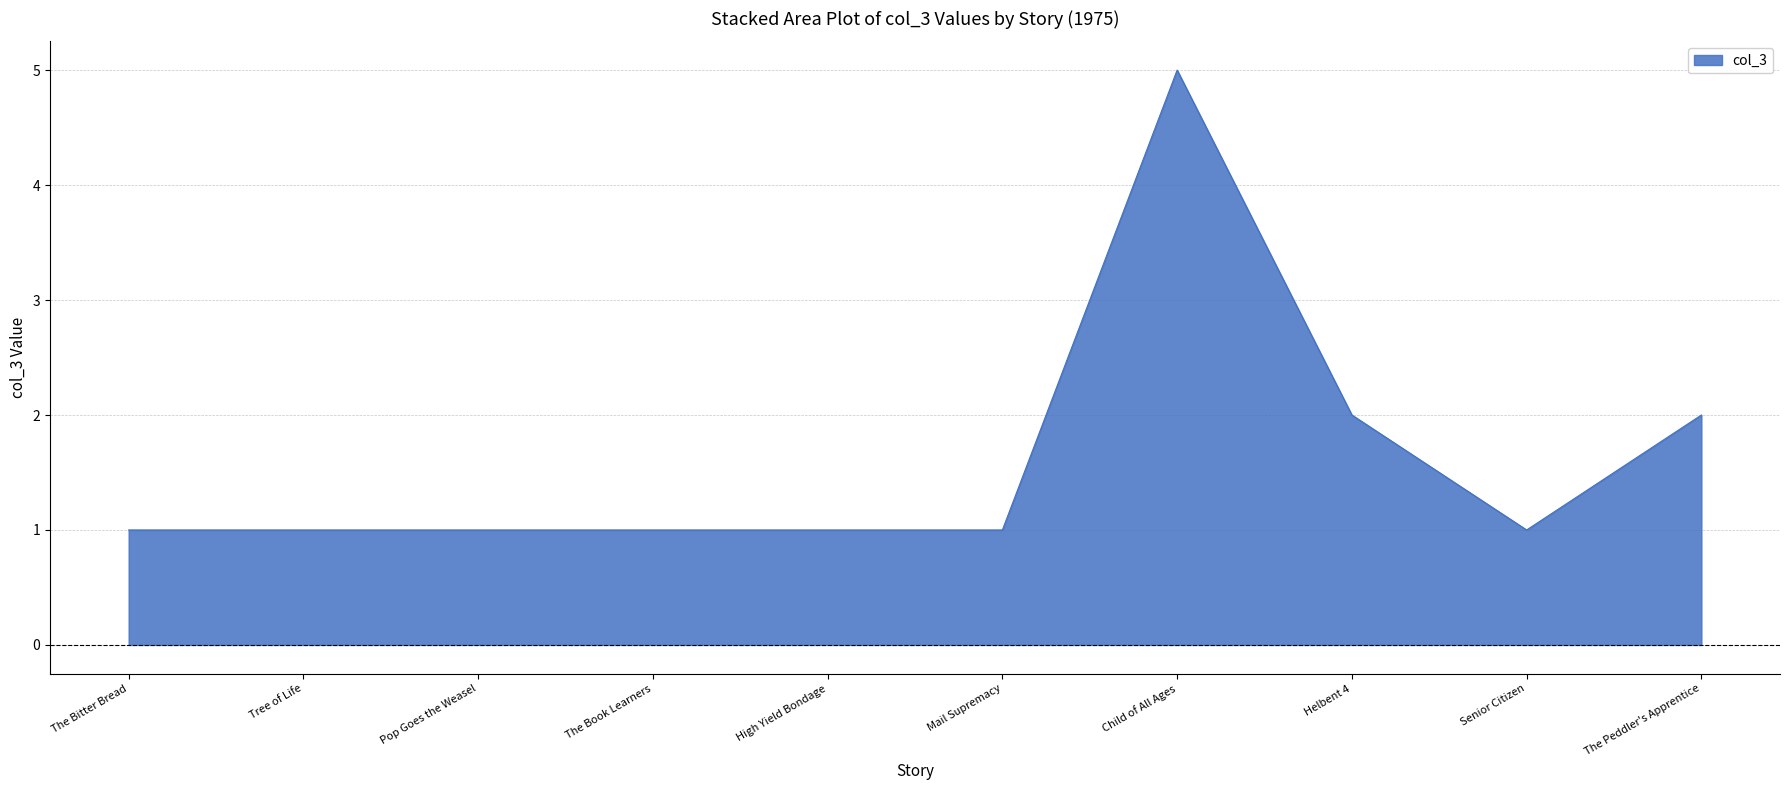

How many lines are shown in the chart?

1